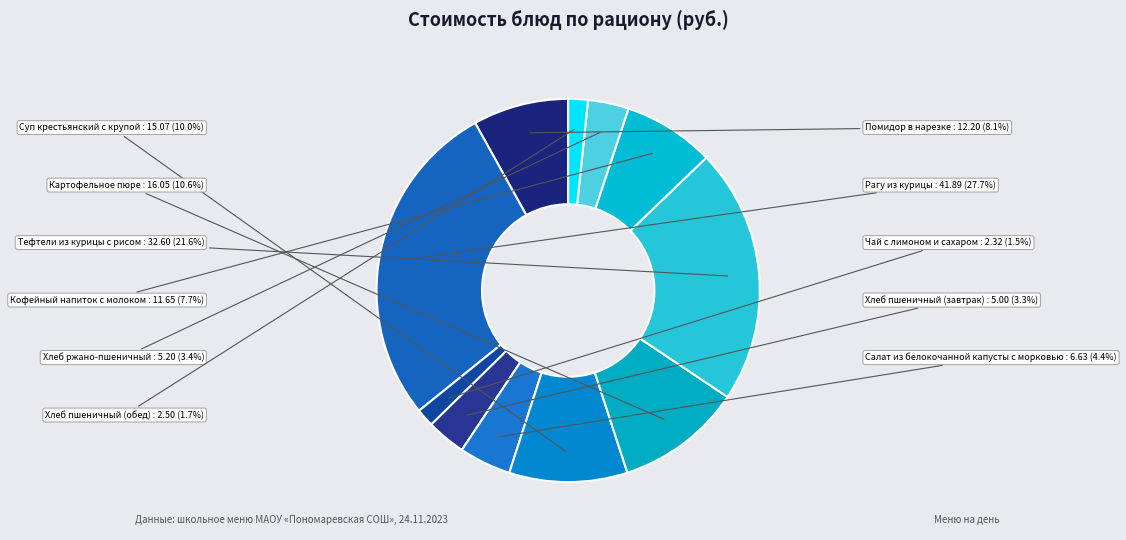

True or false: Рагу из курицы accounts for 28% of the total.

True